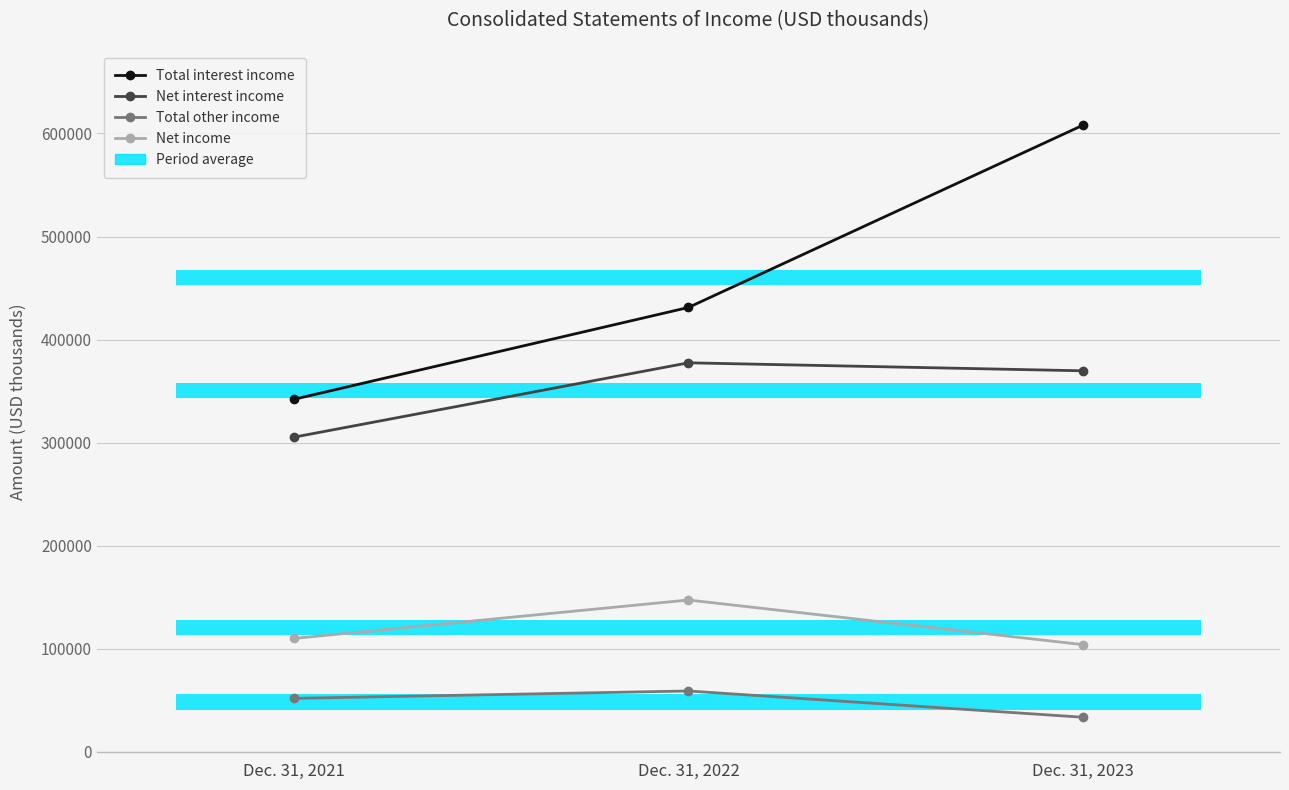

Does the chart display data point markers on the line(s)?

Yes